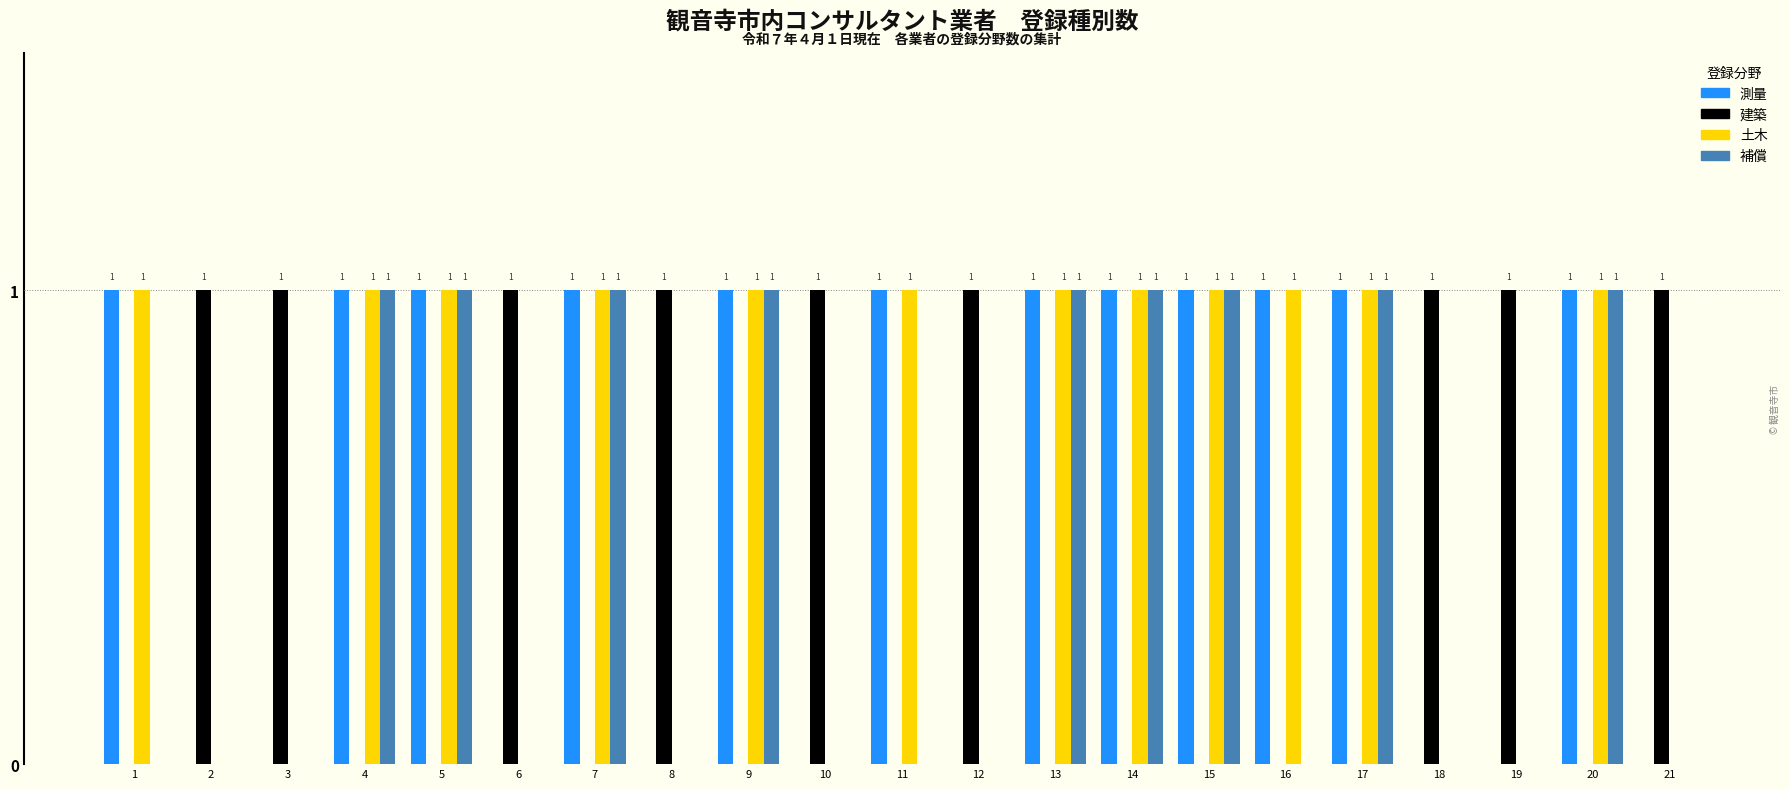

Read the 補償 value at 20.

1